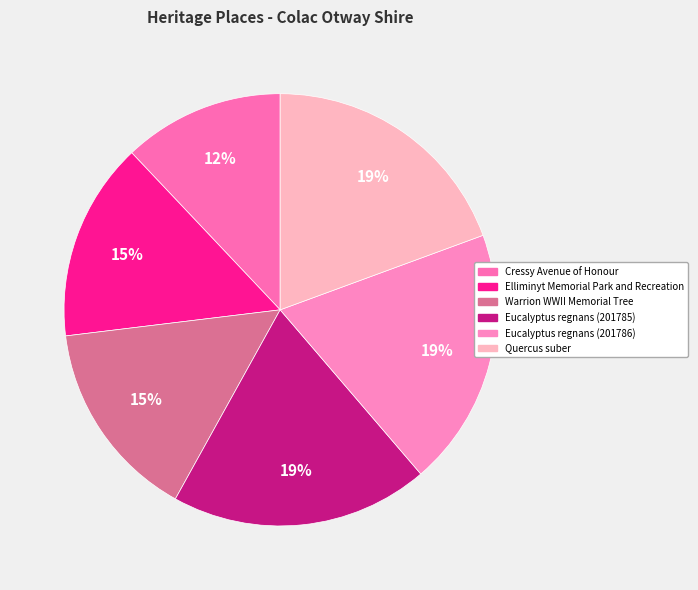

Is Eucalyptus regnans (201785) the majority of the pie?

No